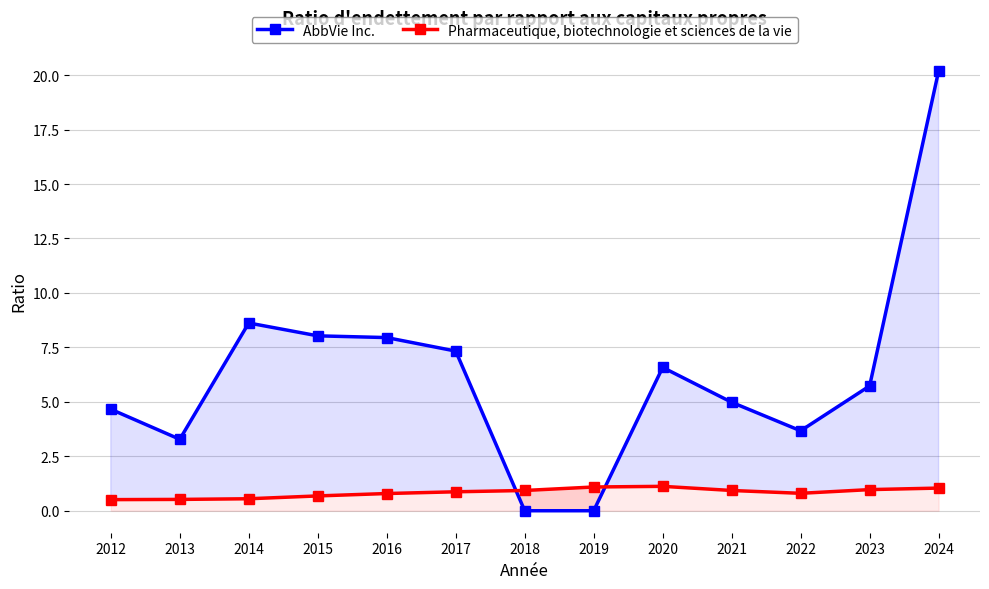

Is it true that Pharmaceutique, biotechnologie et sciences de la vie equals 0.8 at 2022?

True